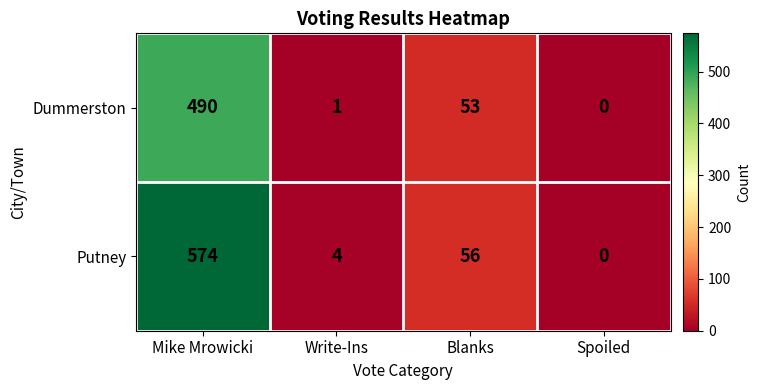

At which label is Putney closest to 287?

Blanks